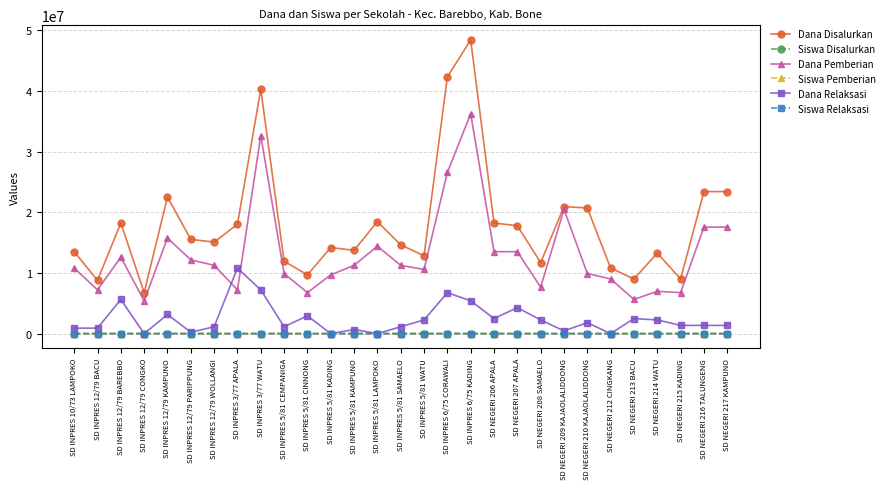

Read the Siswa Pemberian value at SD INPRES 12/79 KAMPUNO, to the nearest 5.

40